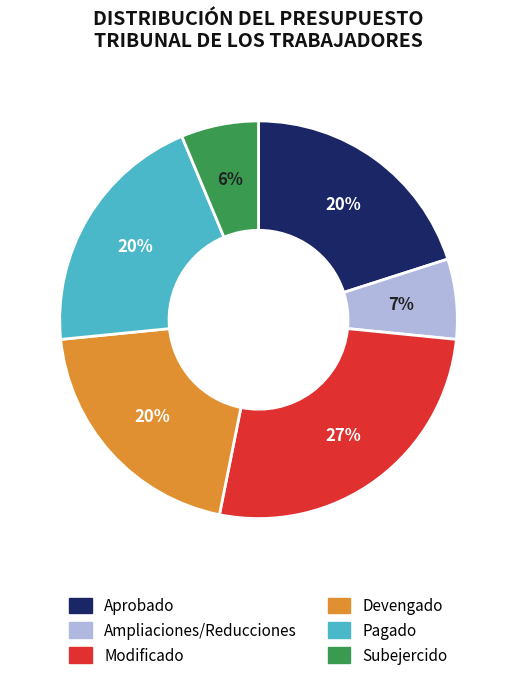

How many slices are in this pie chart?

6